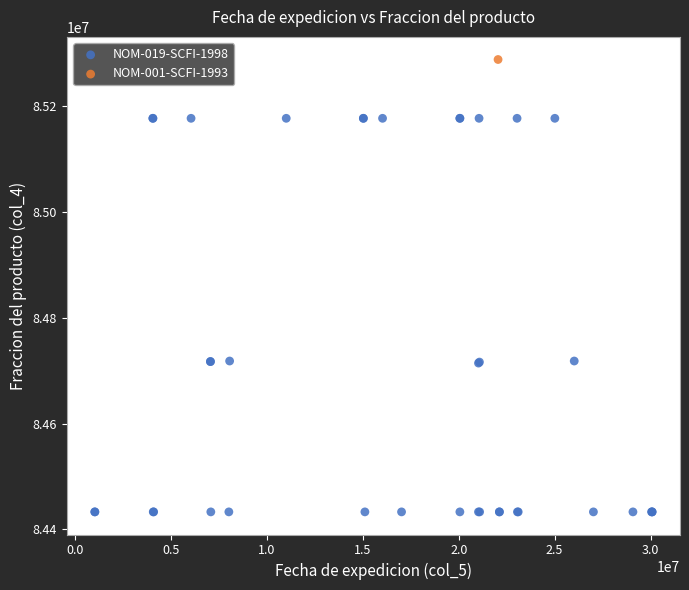

What are all the series names shown in the legend?

NOM-019-SCFI-1998, NOM-001-SCFI-1993